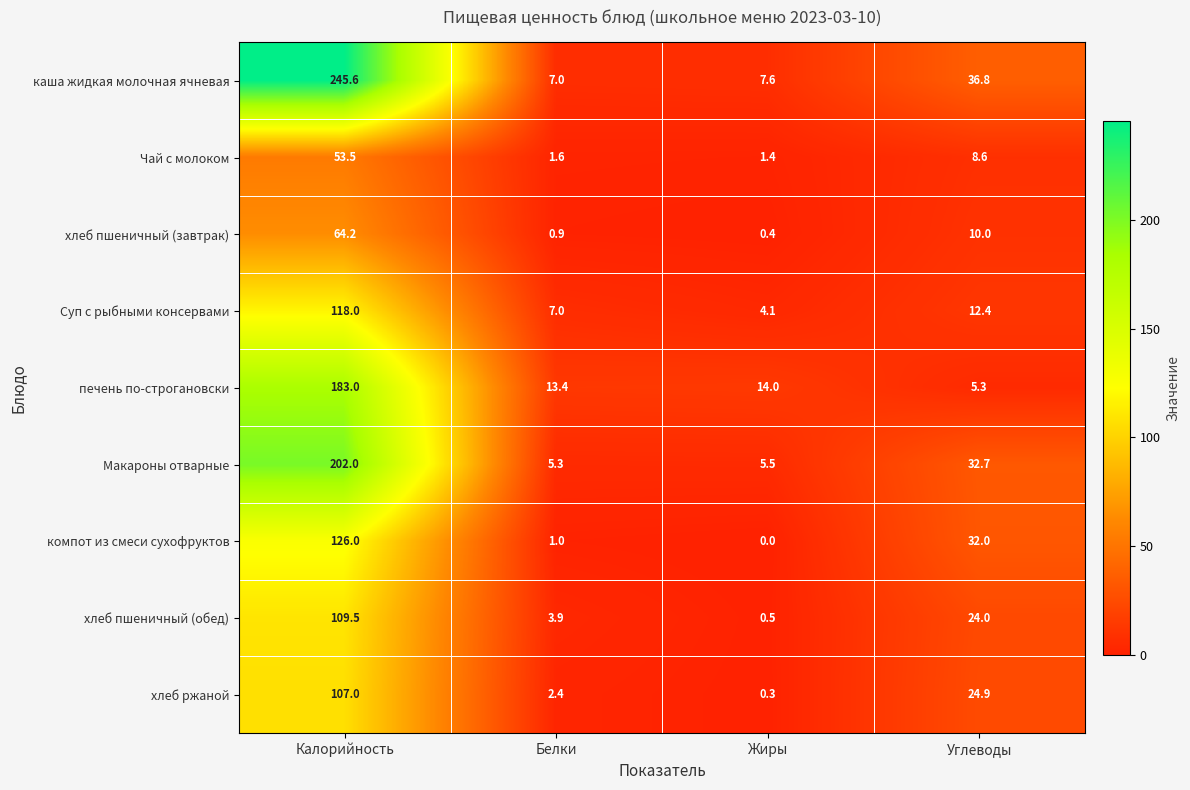

What is the highest value of the компот из смеси сухофруктов series?

126.0